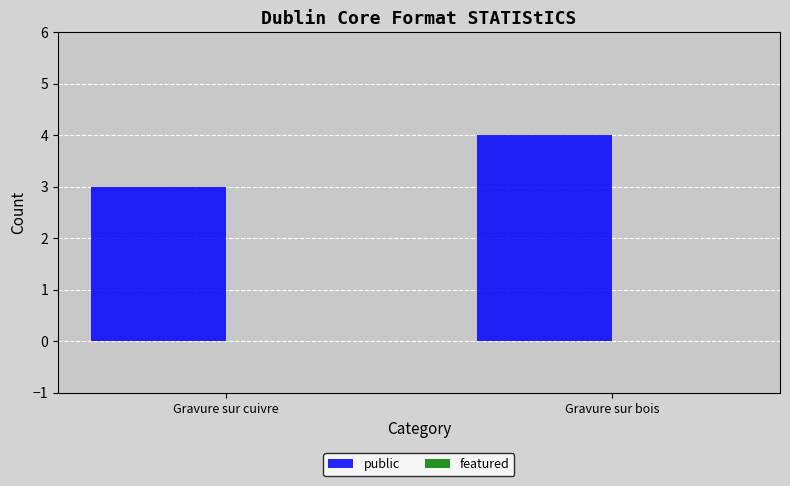

What position from the left is Gravure sur cuivre?

1